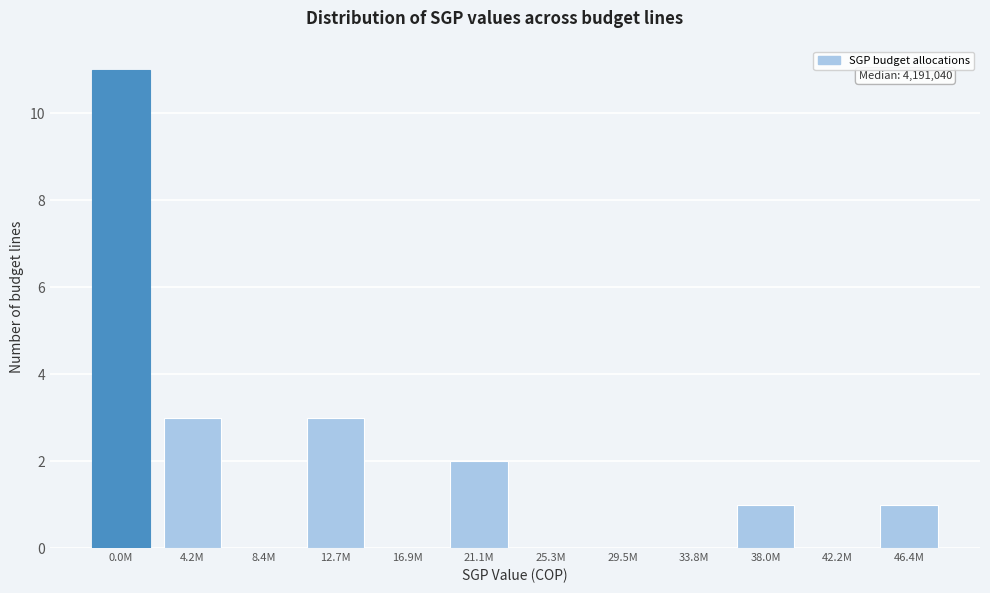

Reading left to right, what are all the values shown in this chart?

0.0M=11	4.2M=3	8.4M=0	12.7M=3	16.9M=0	21.1M=2	25.3M=0	29.5M=0	33.8M=0	38.0M=1	42.2M=0	46.4M=1